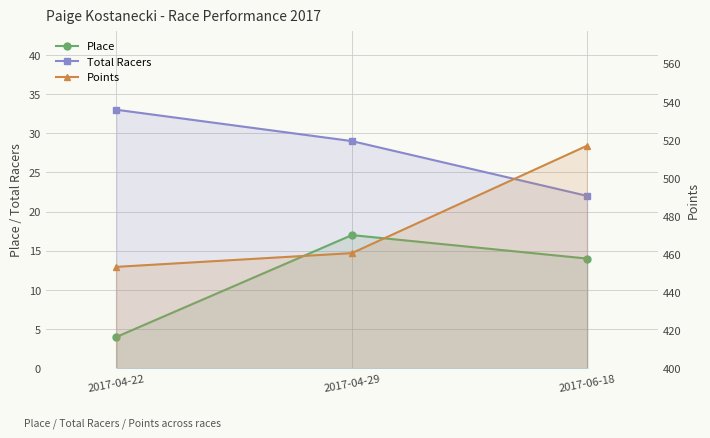

How many values in the Points series exceed 460?

2